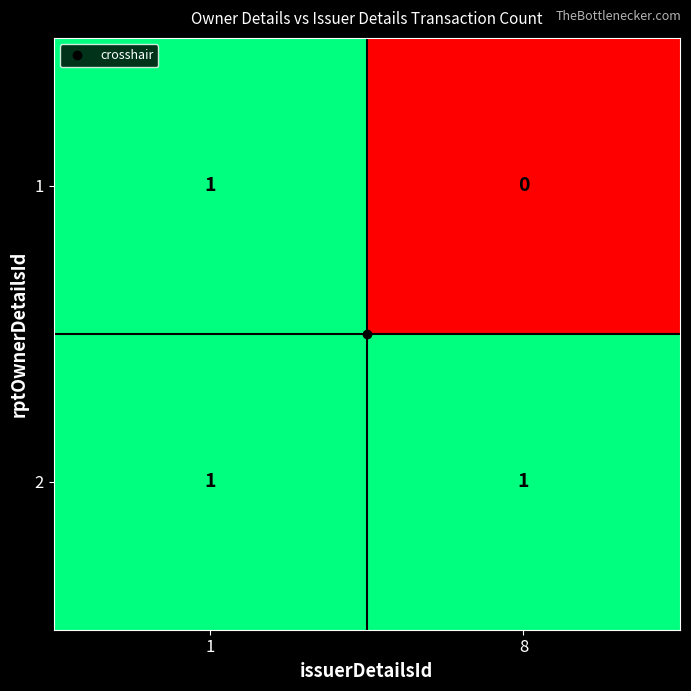

True or false: 2 has a value of 1 at 1.

True